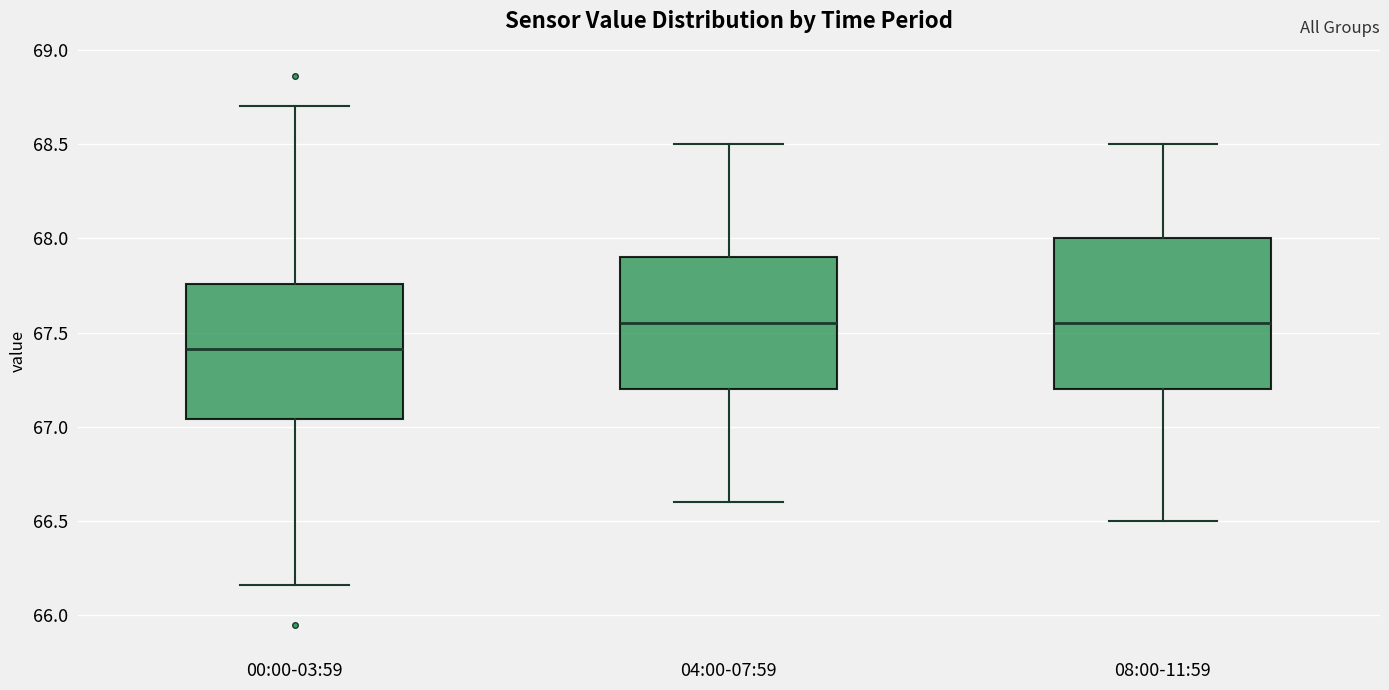

Where does the upper whisker of the box for 08:00-11:59 end on the y-axis? The values are not printed on the chart, so give them approximately, as read against the axis.

68.50